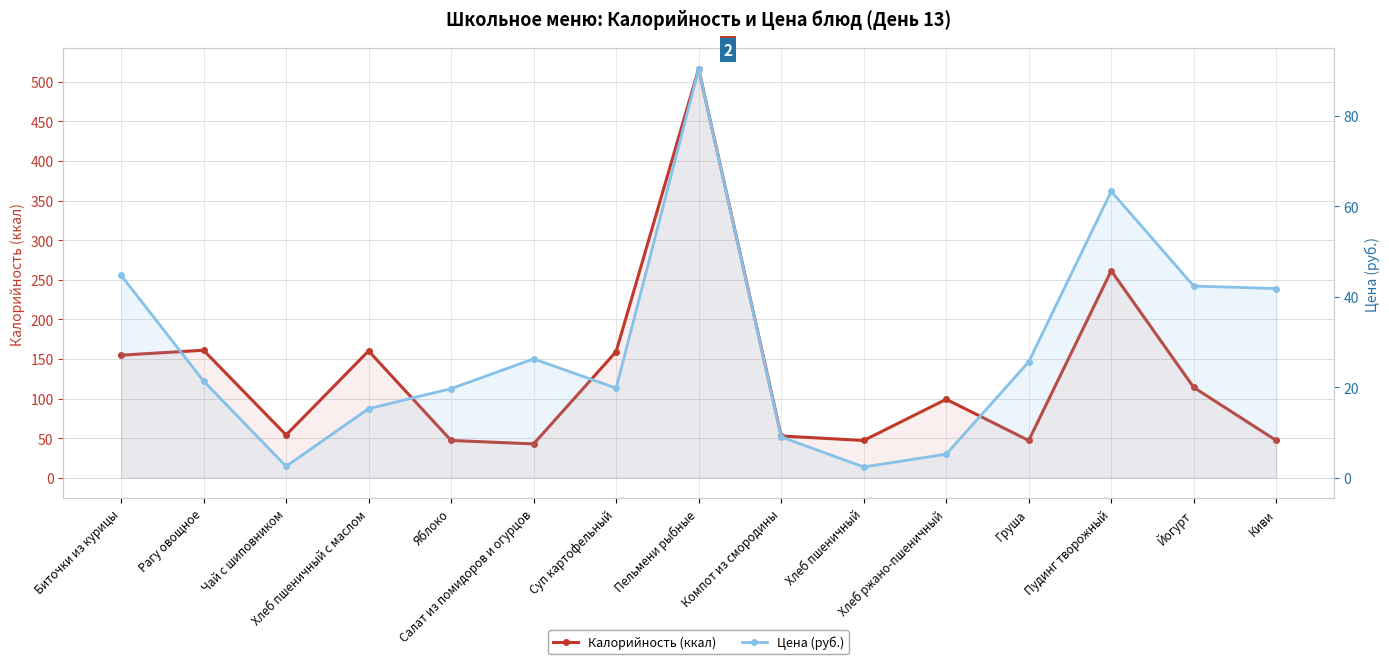

What is the difference between the highest and lowest values at Компот из смородины?

43.7